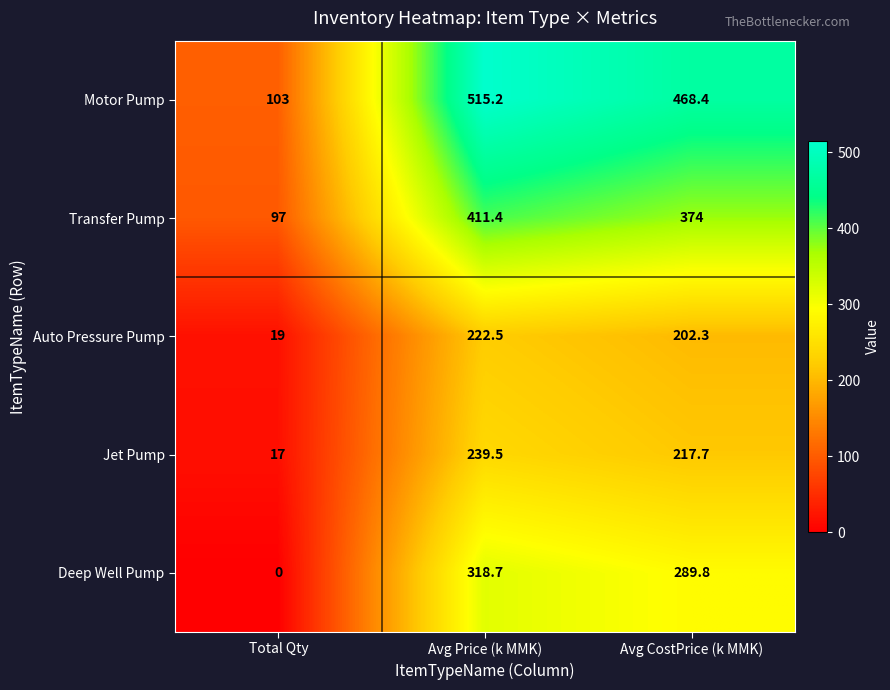

Which series has the widest spread of values?

Motor Pump